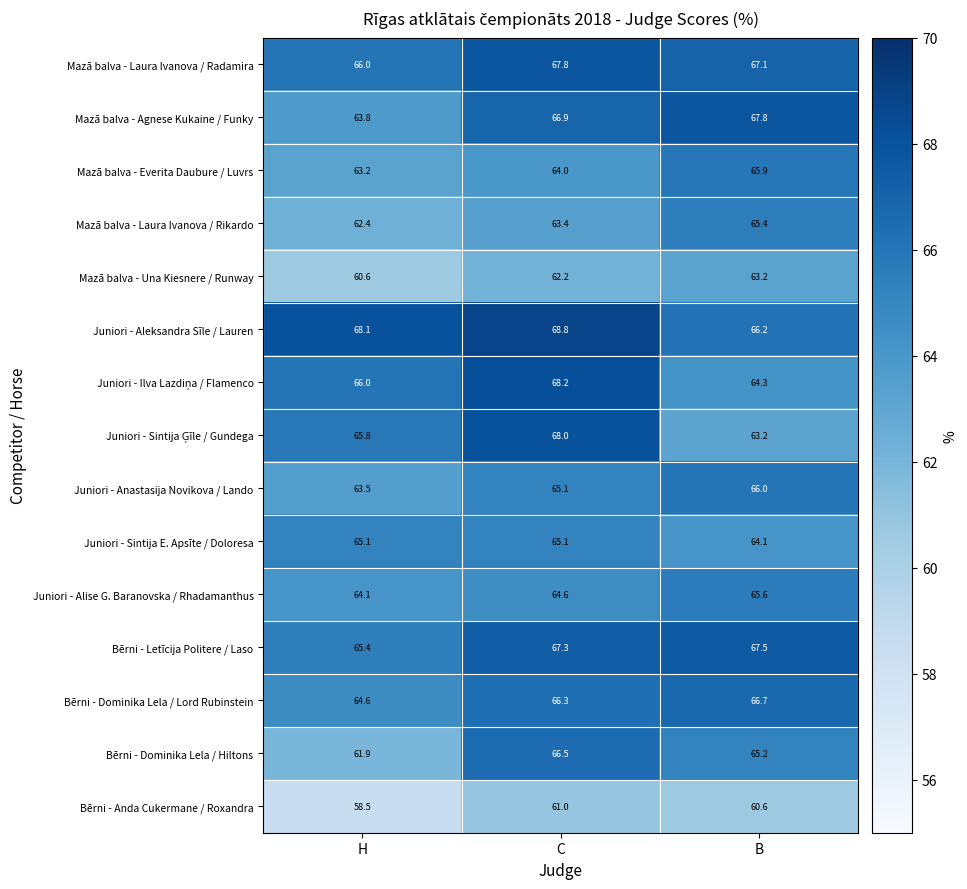

Is it true that Mazā balva - Una Kiesnere / Runway equals 112.9 at B?

False